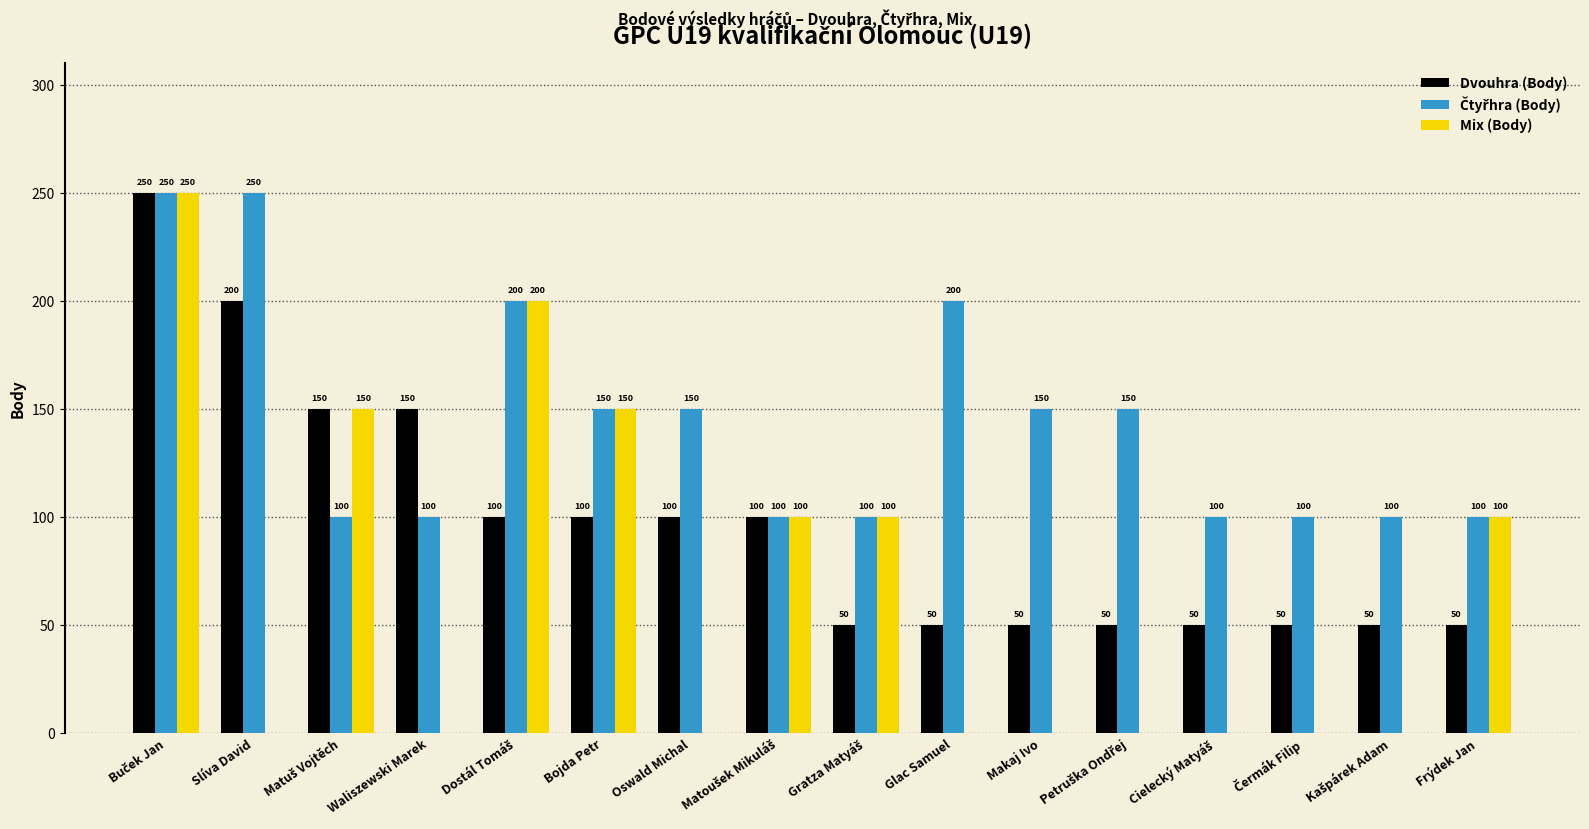

Is the value of Mix (Body) at Oswald Michal greater than the value of Dvouhra (Body) at Slíva David?

No